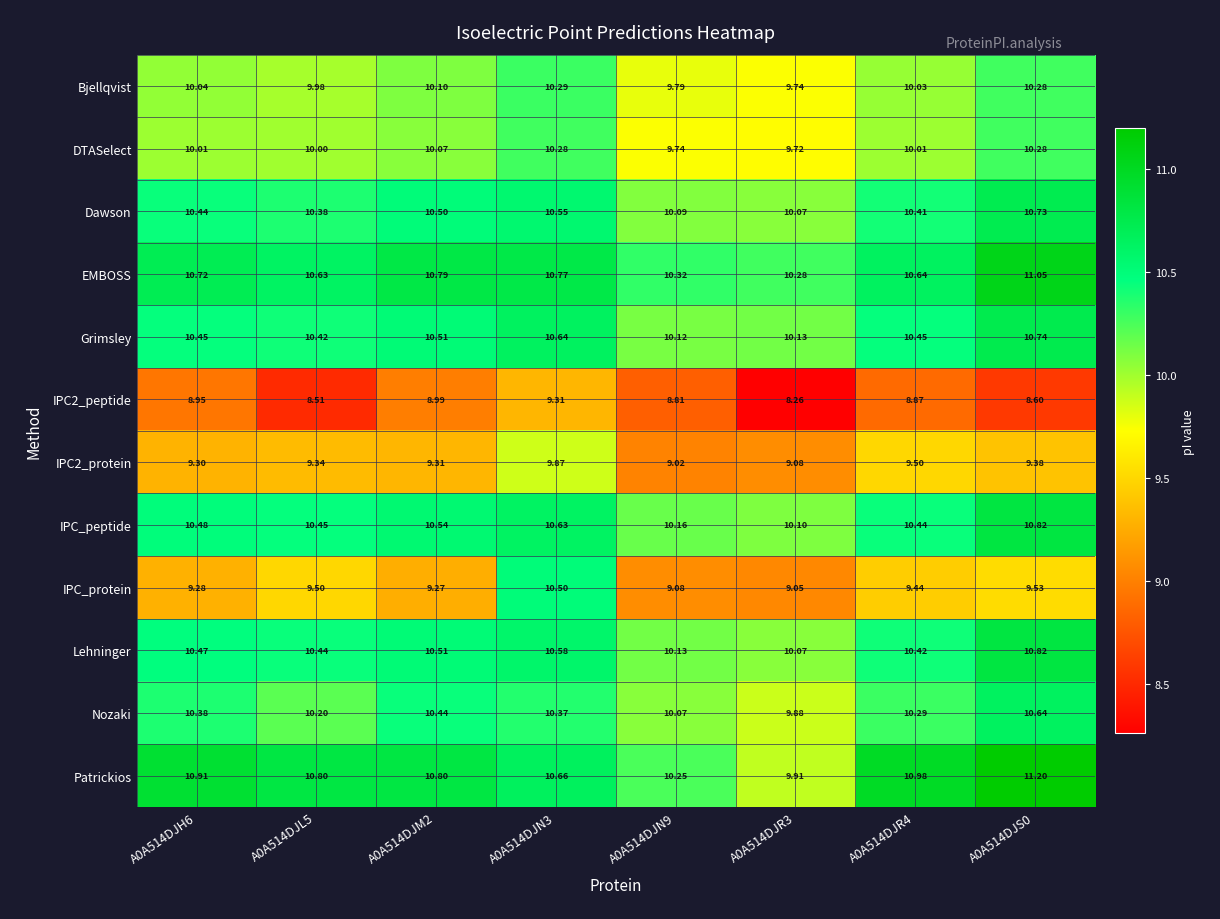

What is the spread (max minus min) of values at A0A514DJH6?

2.0